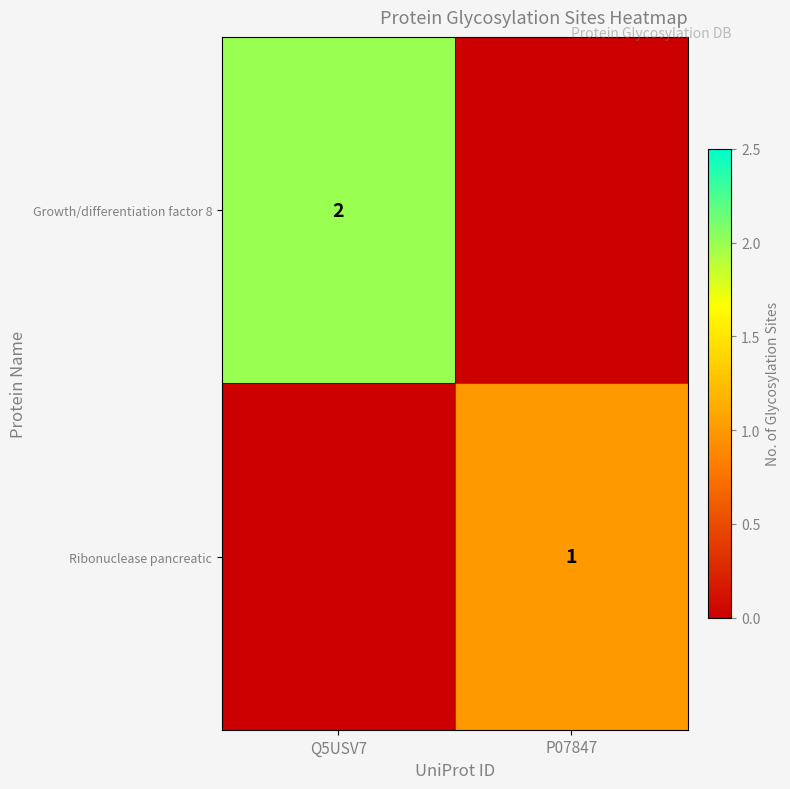

True or false: Ribonuclease pancreatic has a value of 1 at P07847.

True